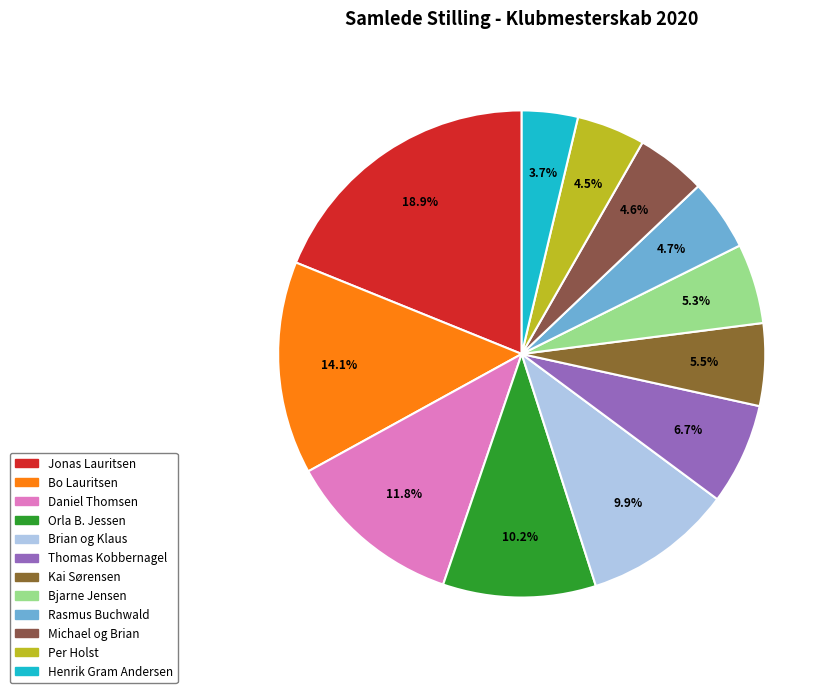

Rank the categories by value from lowest to highest.

Henrik Gram Andersen, Per Holst, Michael og Brian, Rasmus Buchwald, Bjarne Jensen, Kai Sørensen, Thomas Kobbernagel, Brian og Klaus, Orla B. Jessen, Daniel Thomsen, Bo Lauritsen, Jonas Lauritsen